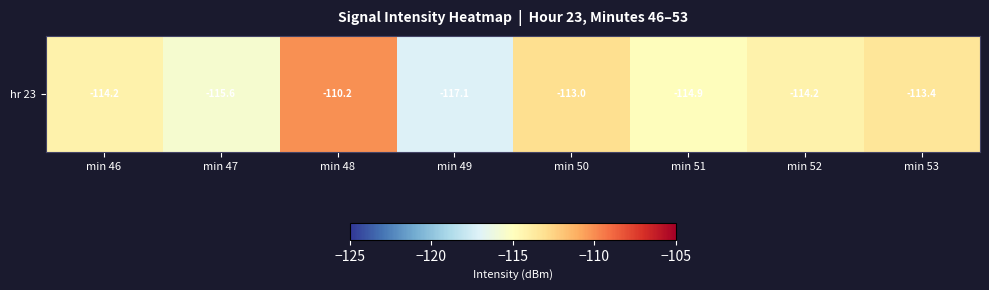

Reading left to right, what are all the values shown in this chart?

min 46=-114.2	min 47=-115.6	min 48=-110.2	min 49=-117.1	min 50=-113.0	min 51=-114.9	min 52=-114.2	min 53=-113.4